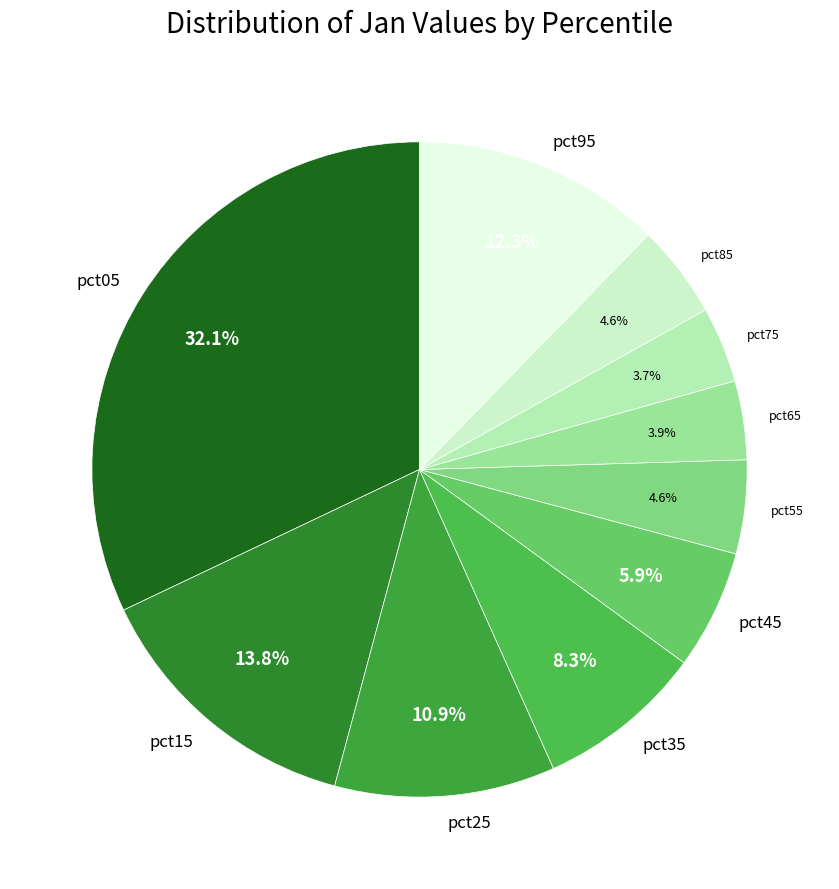

Is pct25 the majority of the pie?

No